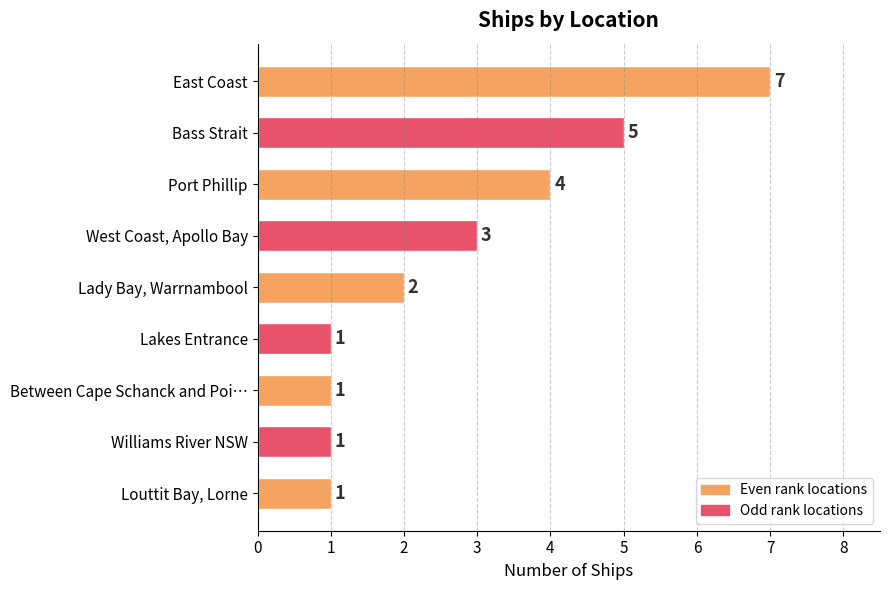

Between Bass Strait and East Coast, which is larger?

East Coast